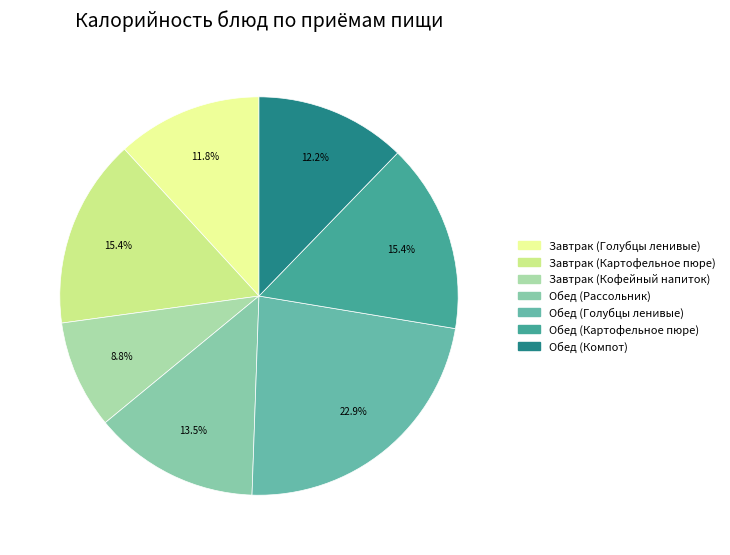

How many segments does this pie chart have?

7